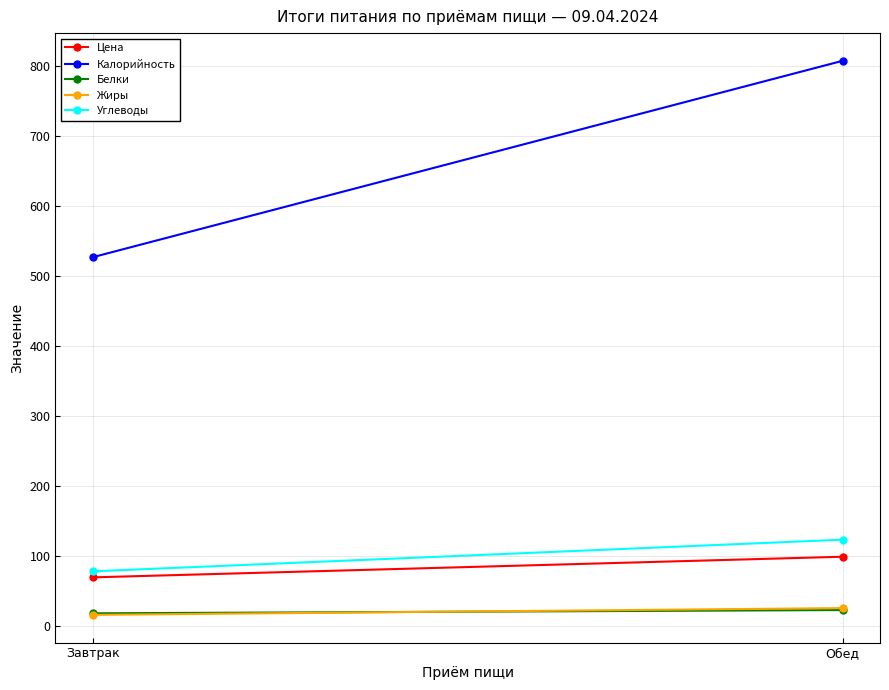

Reading left to right, what are all the values shown in this chart?

Цена: Завтрак=69.0	Обед=98.5
Калорийность: Завтрак=526.5	Обед=807.0
Белки: Завтрак=17.6	Обед=22.3
Жиры: Завтрак=15.4	Обед=25.1
Углеводы: Завтрак=77.6	Обед=122.8